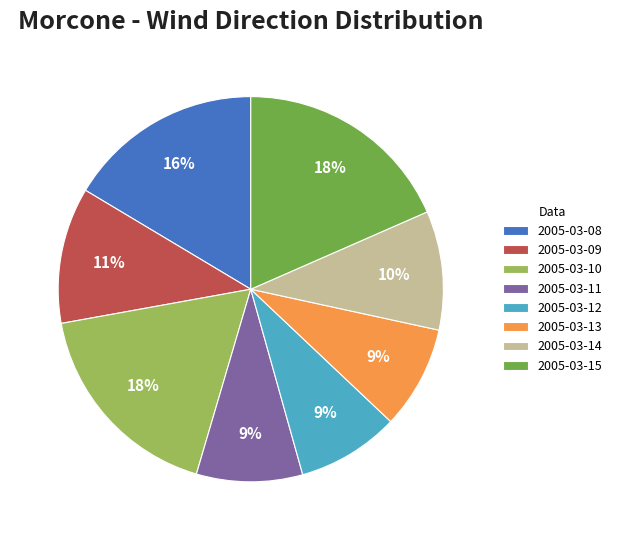

The 2005-03-15 slice represents 30% of the pie. True or false?

False